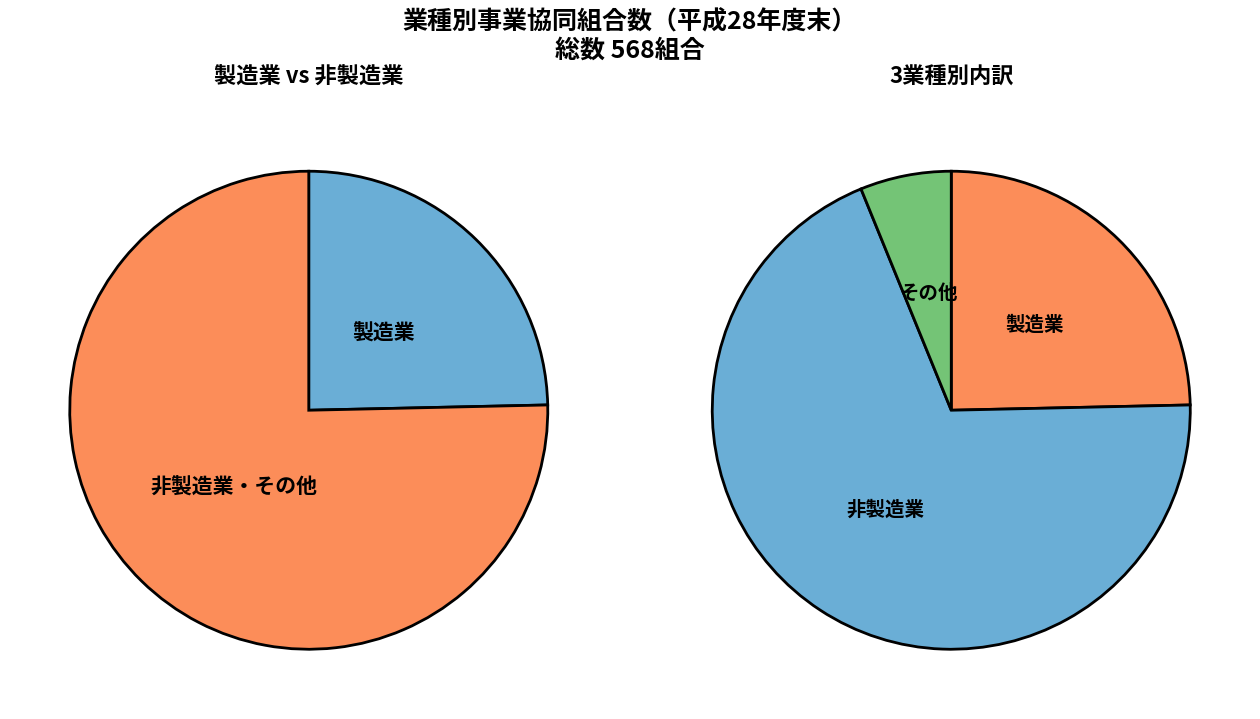

True or false: 製造業 accounts for 25% of the total.

True